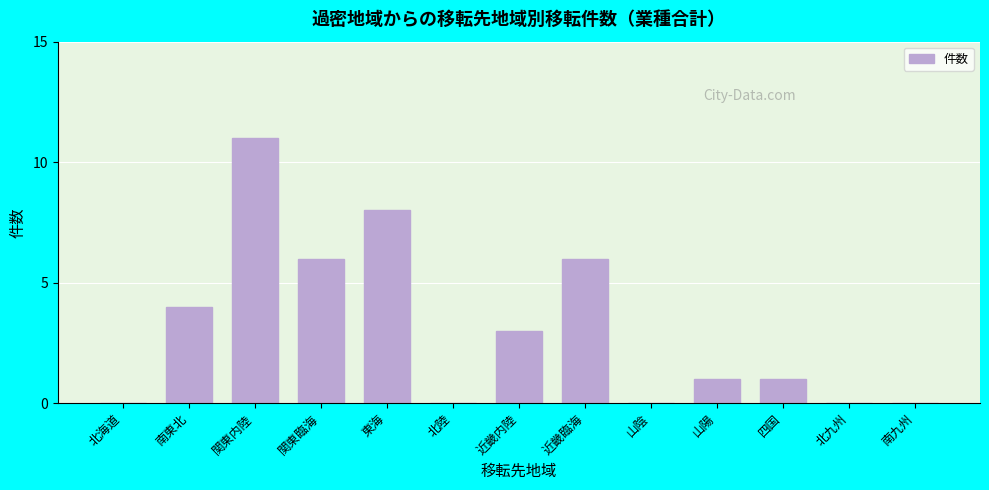

Reading left to right, extract all data points from this chart.

北海道=0	南東北=4	関東内陸=11	関東臨海=6	東海=8	北陸=0	近畿内陸=3	近畿臨海=6	山陰=0	山陽=1	四国=1	北九州=0	南九州=0